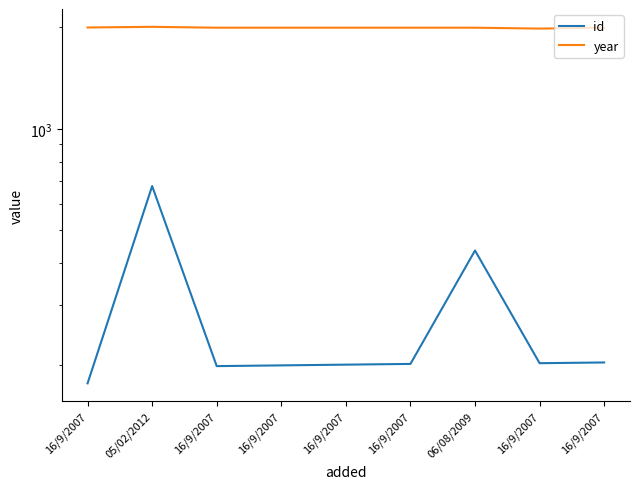

What is the spread (max minus min) of values at 16/9/2007?

1823